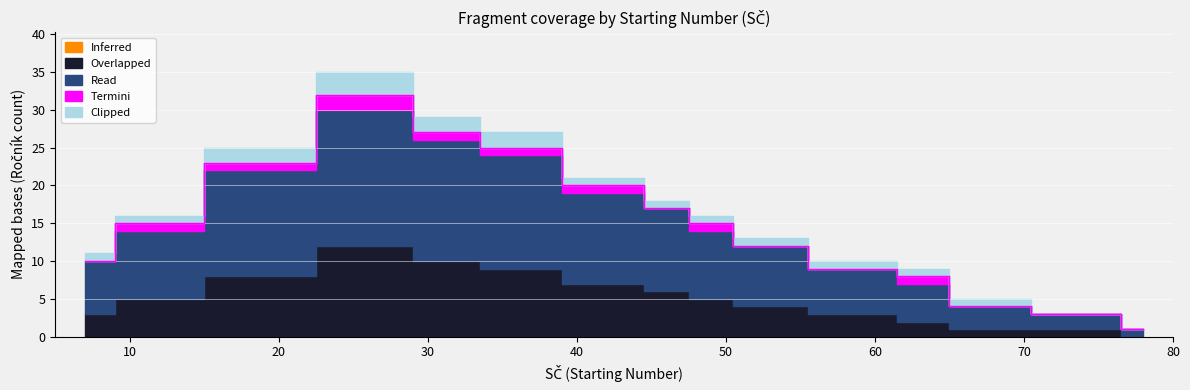

Reading right to left, list all the values displayed in this chart.

Inferred: 78=0	75=0	66=0	64=0	59=0	52=0	49=0	46=0	43=0	35=0	32=0	26=0	19=0	11=0	7=0
Overlapped: 78=0	75=1	66=1	64=2	59=3	52=4	49=5	46=6	43=7	35=9	32=10	26=12	19=8	11=5	7=3
Read: 78=1	75=2	66=3	64=5	59=6	52=8	49=9	46=11	43=12	35=15	32=16	26=18	19=14	11=9	7=7
Termini: 78=0	75=0	66=0	64=1	59=0	52=0	49=1	46=0	43=1	35=1	32=1	26=2	19=1	11=1	7=0
Clipped: 78=0	75=0	66=1	64=1	59=1	52=1	49=1	46=1	43=1	35=2	32=2	26=3	19=2	11=1	7=1